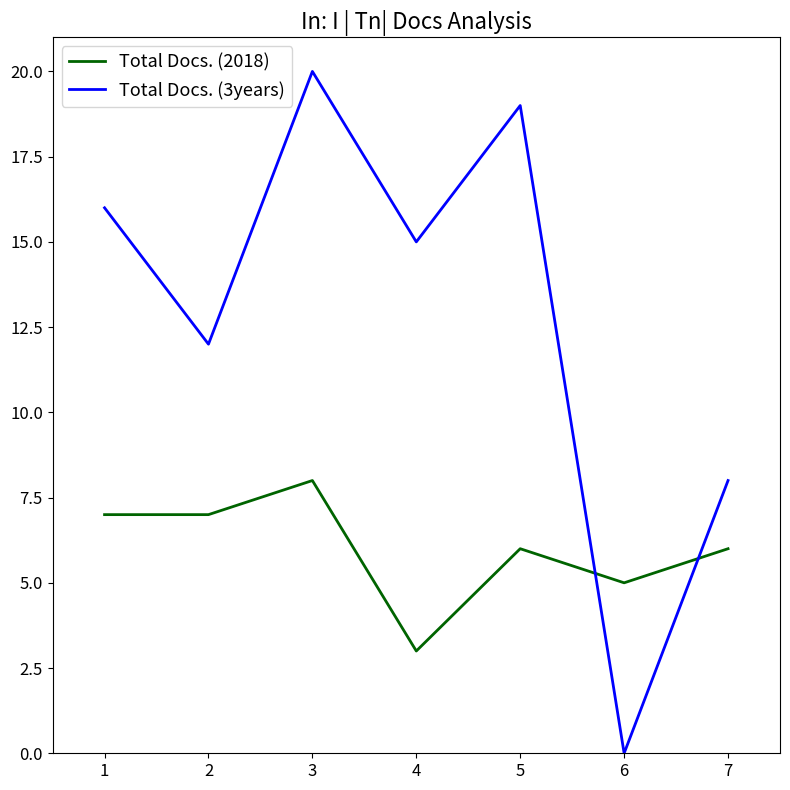

Does the chart have visible grid lines?

No